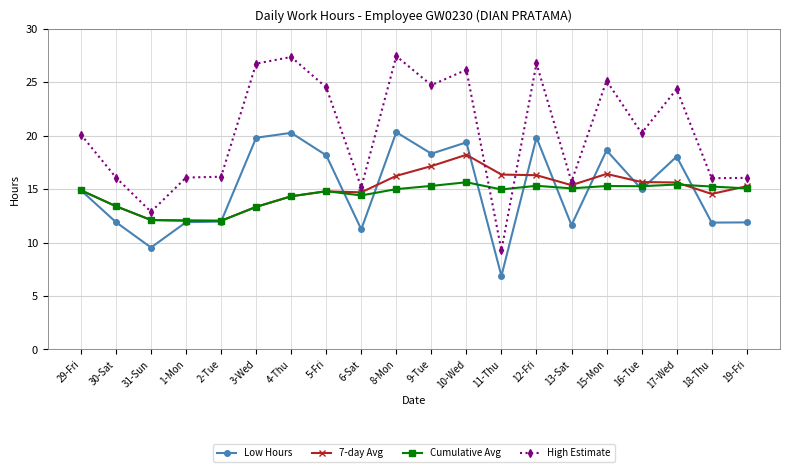

Is it true that 7-day Avg equals 16.7 at 1-Mon?

False